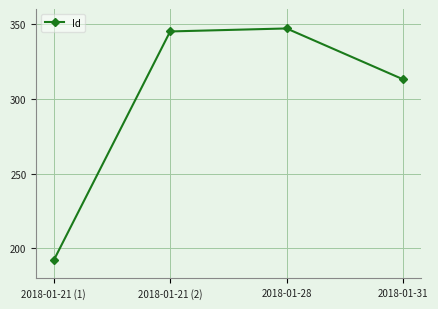

Where is the data nearest to the value 269?

2018-01-31